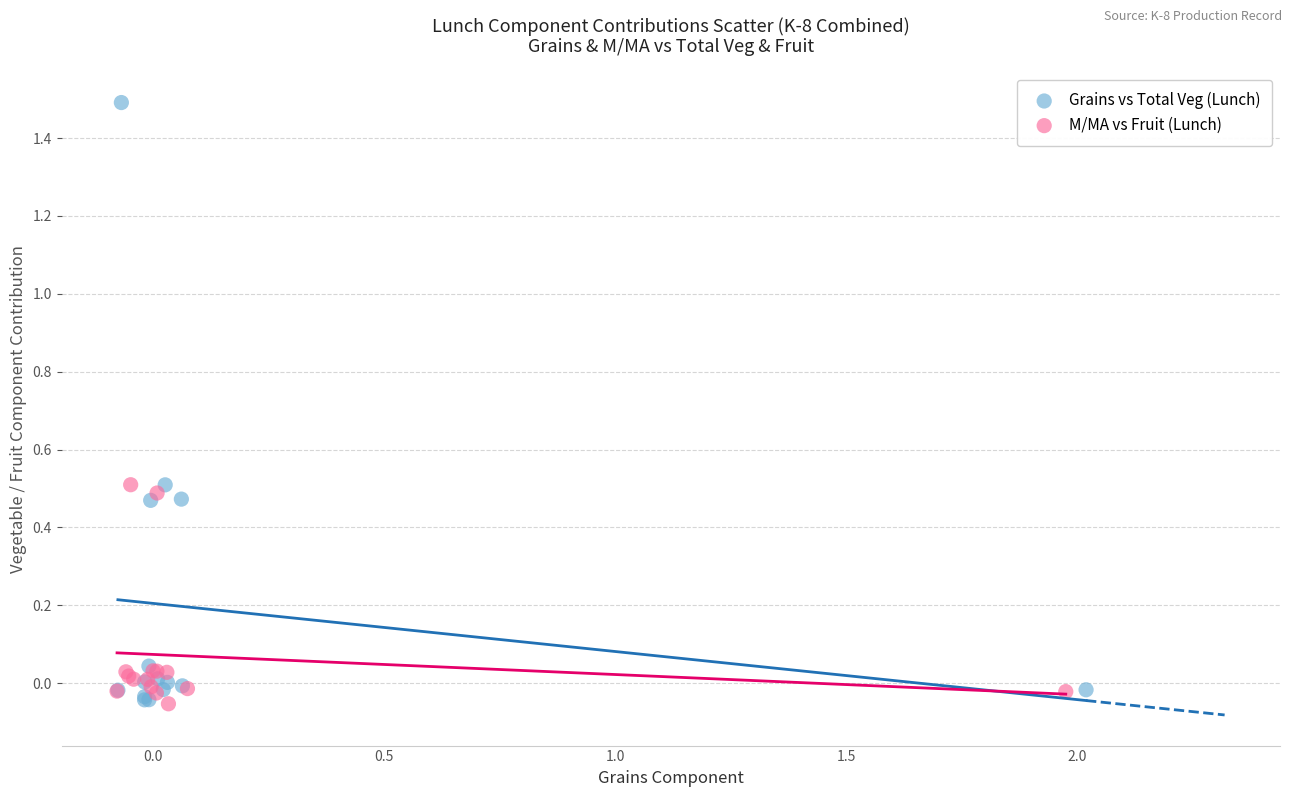

Which series has the largest Y range (max minus min)?

Grains vs Total Veg (Lunch)